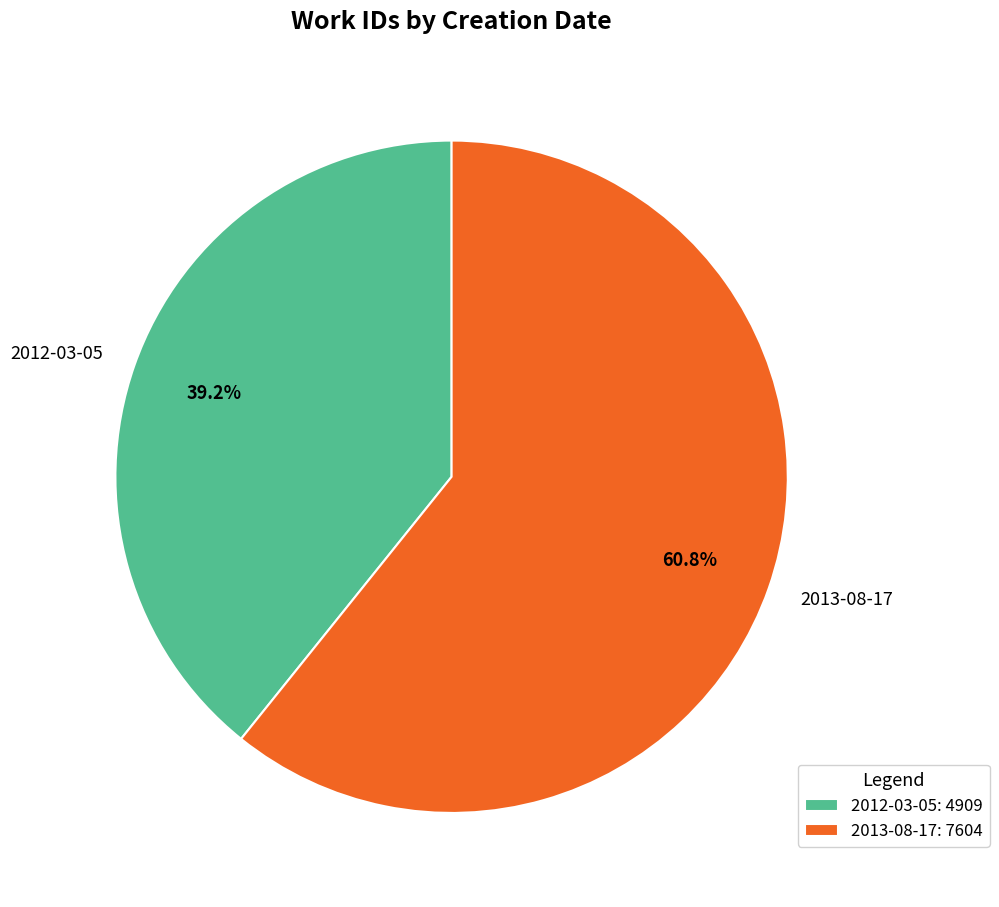

What is the majority slice?

2013-08-17